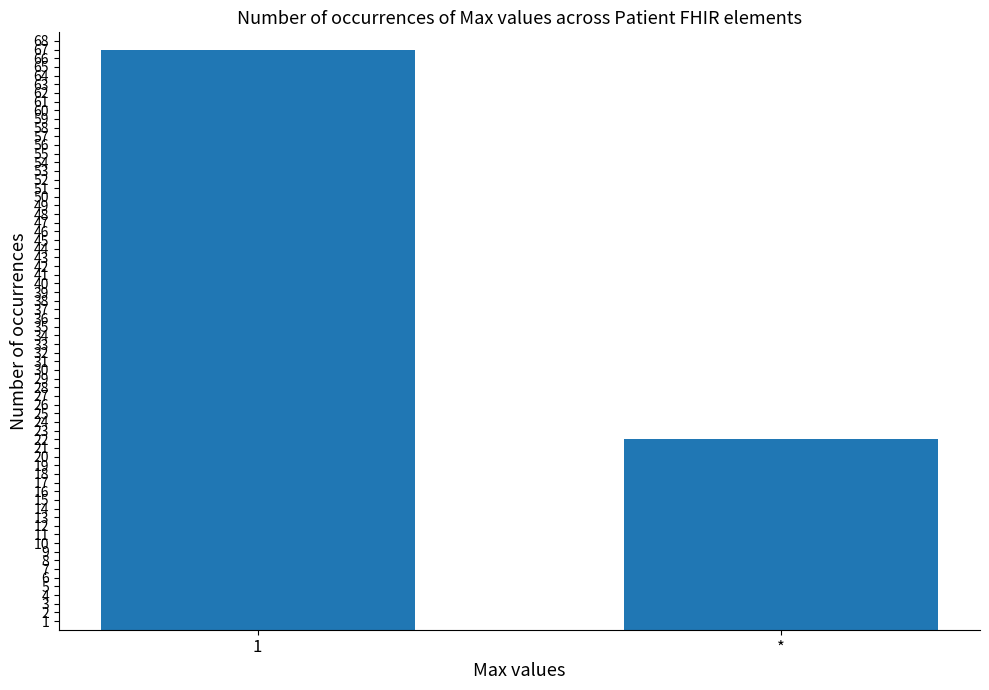

List the labels in order of value, largest first.

1, *